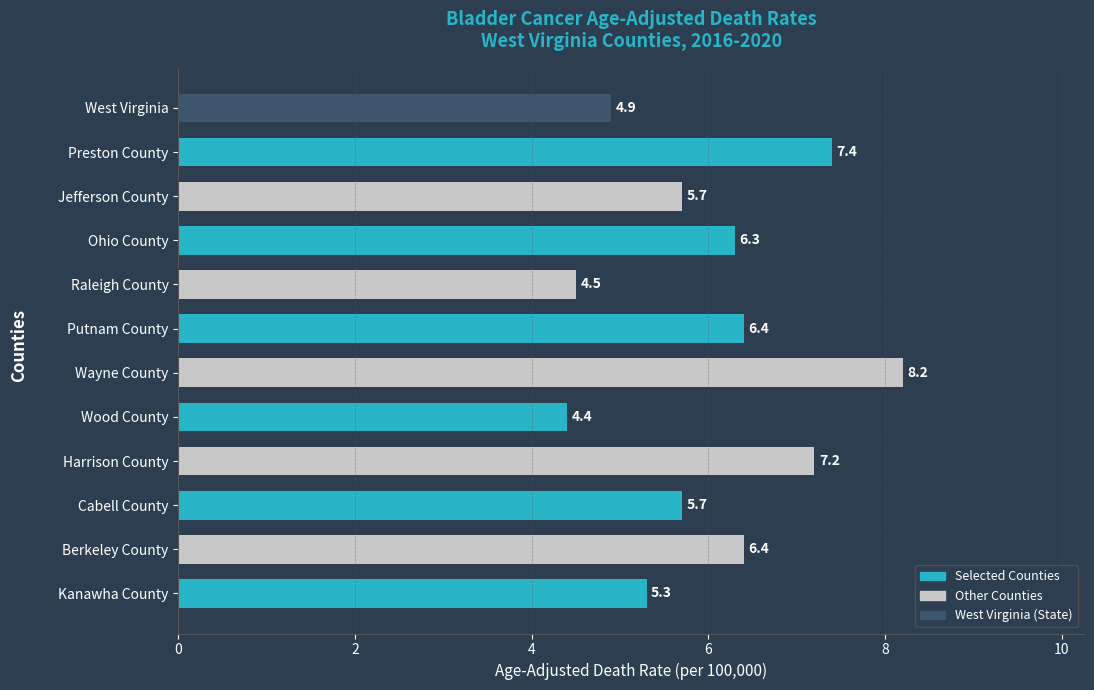

What value does the data have at Wood County?

4.4